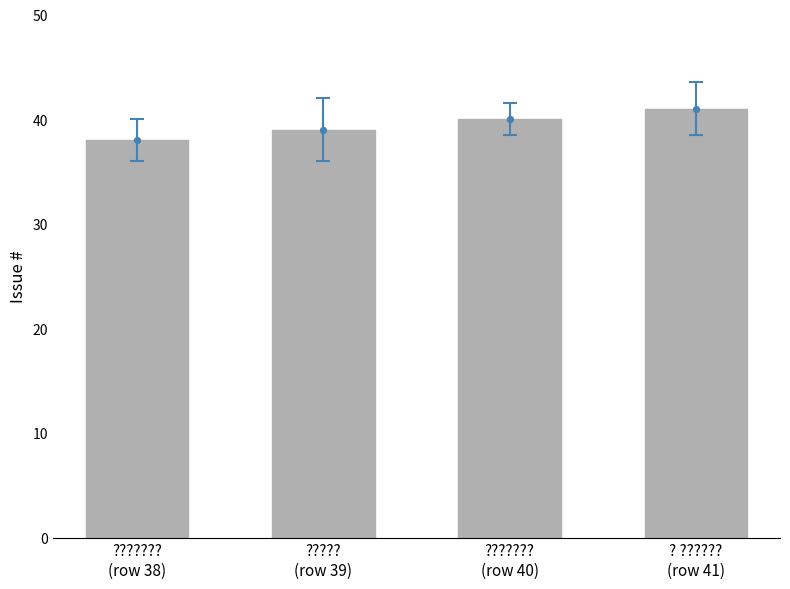

Which has a higher value, ? ??????
(row 41) or ???????
(row 38)?

? ??????
(row 41)